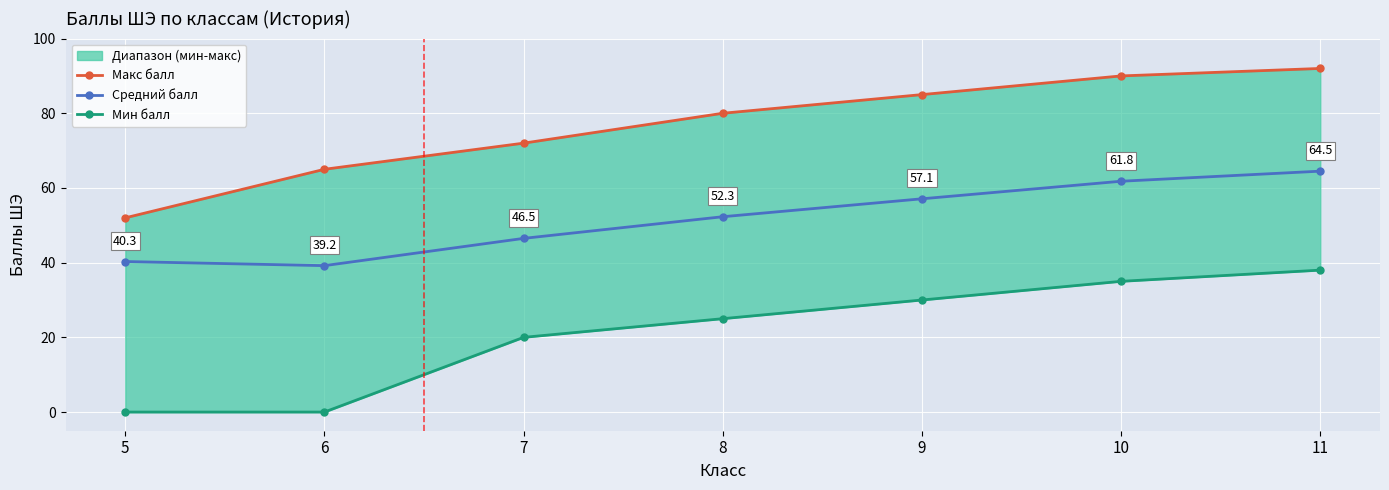

What is the difference between the second highest and minimum values in the Мин балл series?

35.0